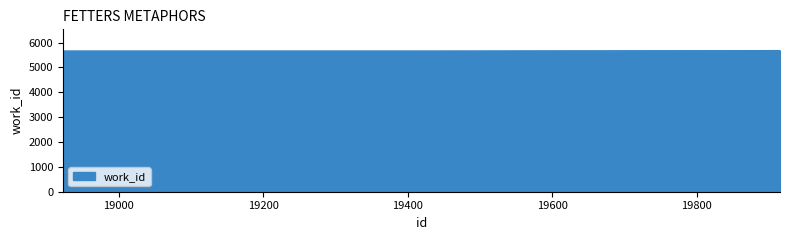

What is the smallest value displayed?

5663